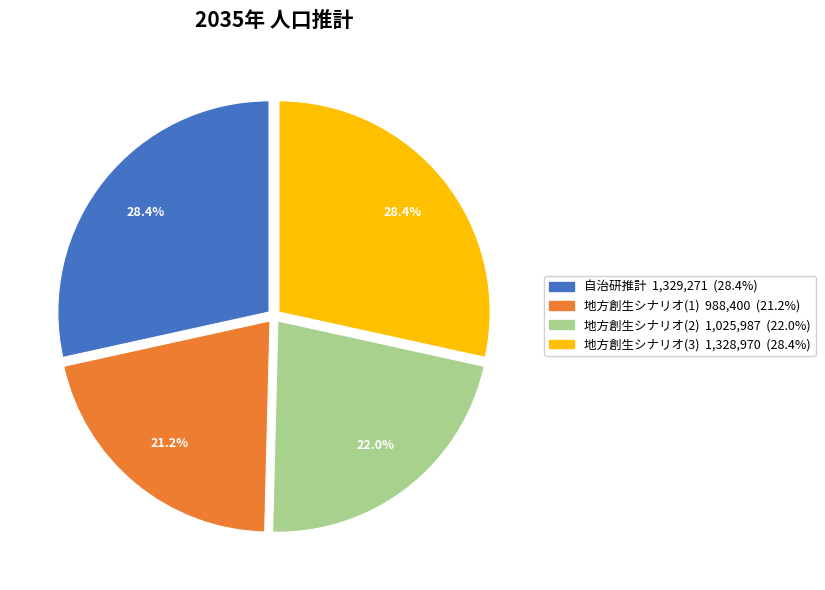

Combined, do 地方創生シナリオ(3) and 自治研推計 account for over 50%?

Yes